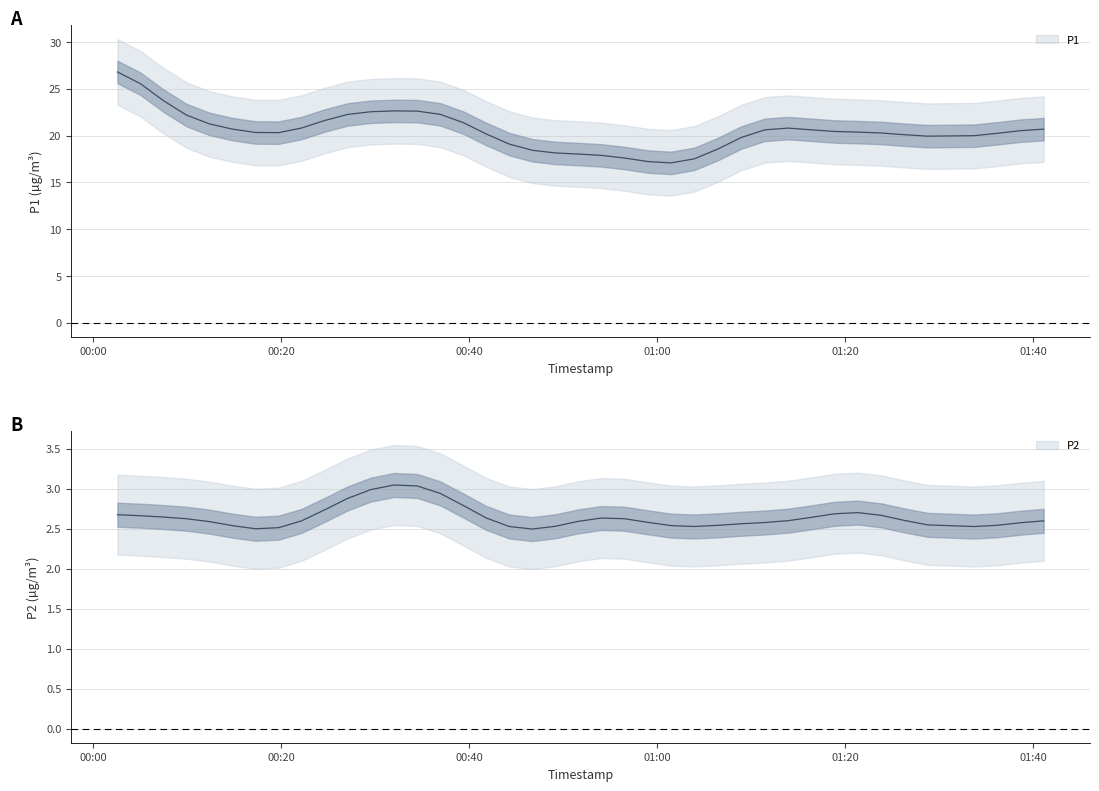

True or false: P2 and P1 intersect in this chart.

False